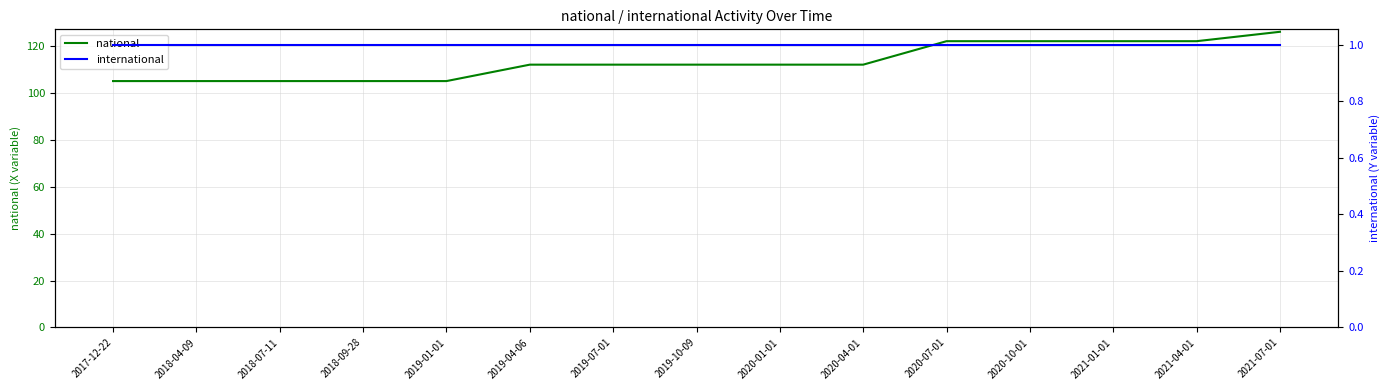

What is the label of the 15th point from the right?

2017-12-22